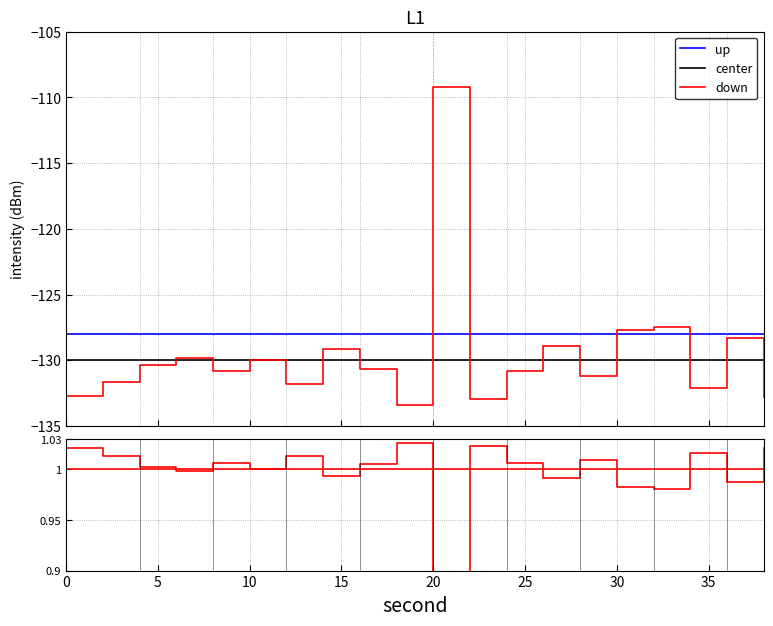

What is the highest value of the center series?

-130.0